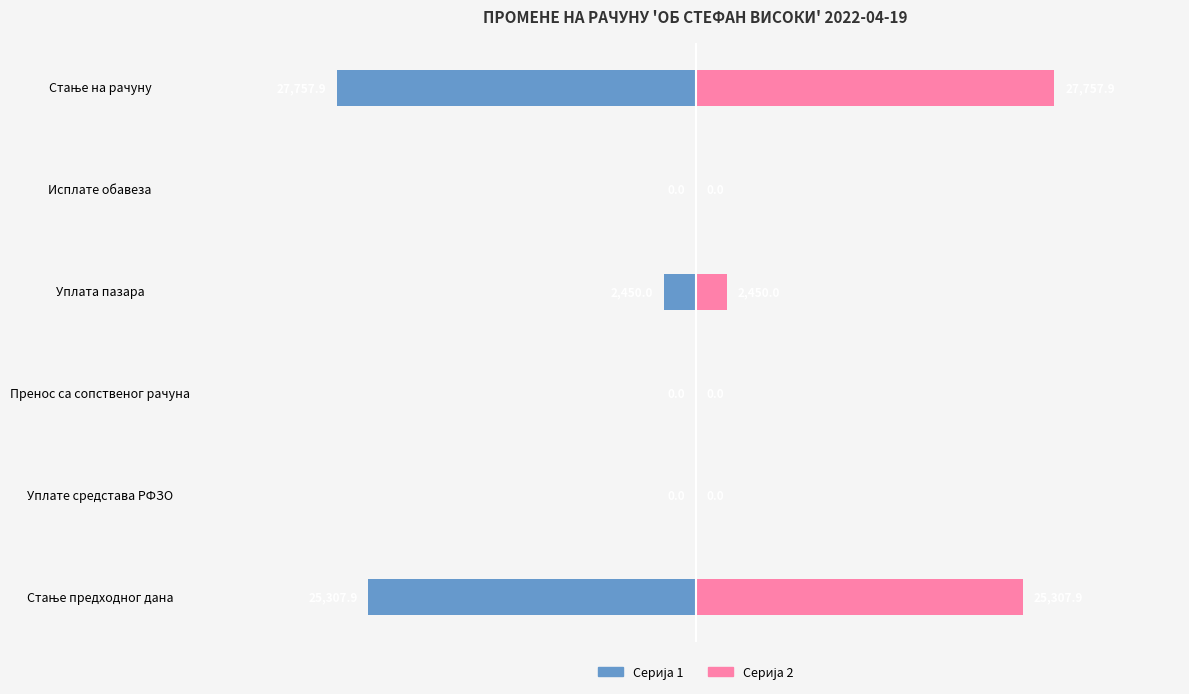

Reading right to left, what are all the values shown in this chart?

Серија 1: -27757.9	0.0	-2450.0	0.0	0.0	-25307.9
Серија 2: 27757.9	0.0	2450.0	0.0	0.0	25307.9